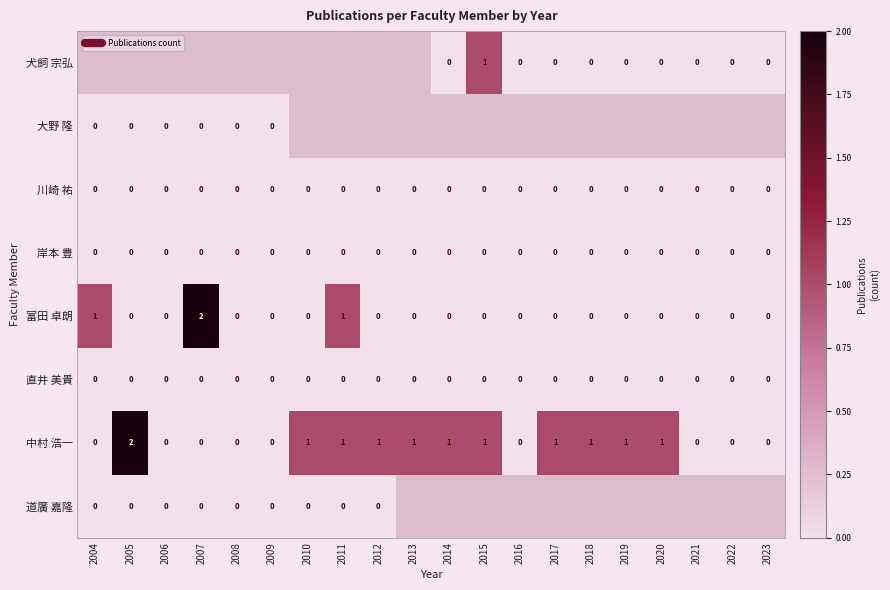

The value of 中村 浩一 at 2015 is 1.0. True or false?

True